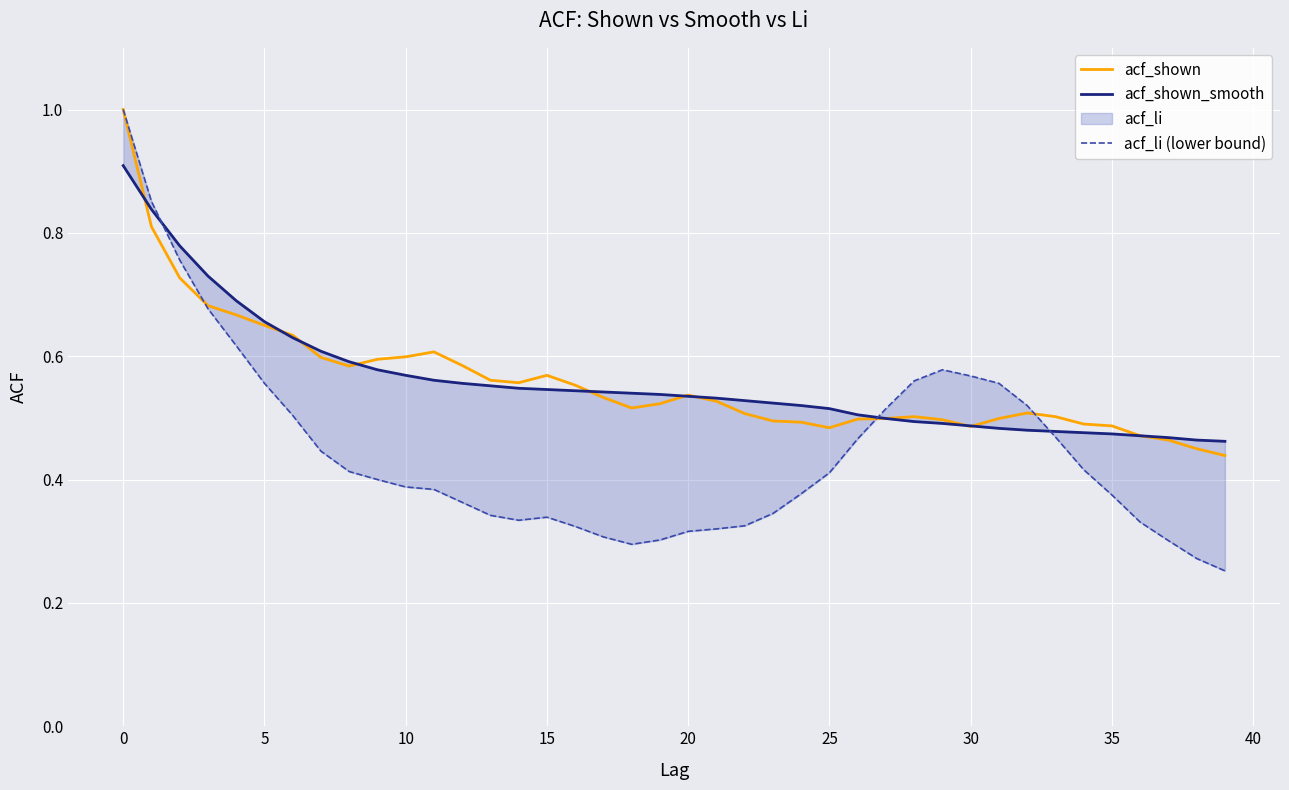

The value of acf_shown at 0 is 1.0. True or false?

True